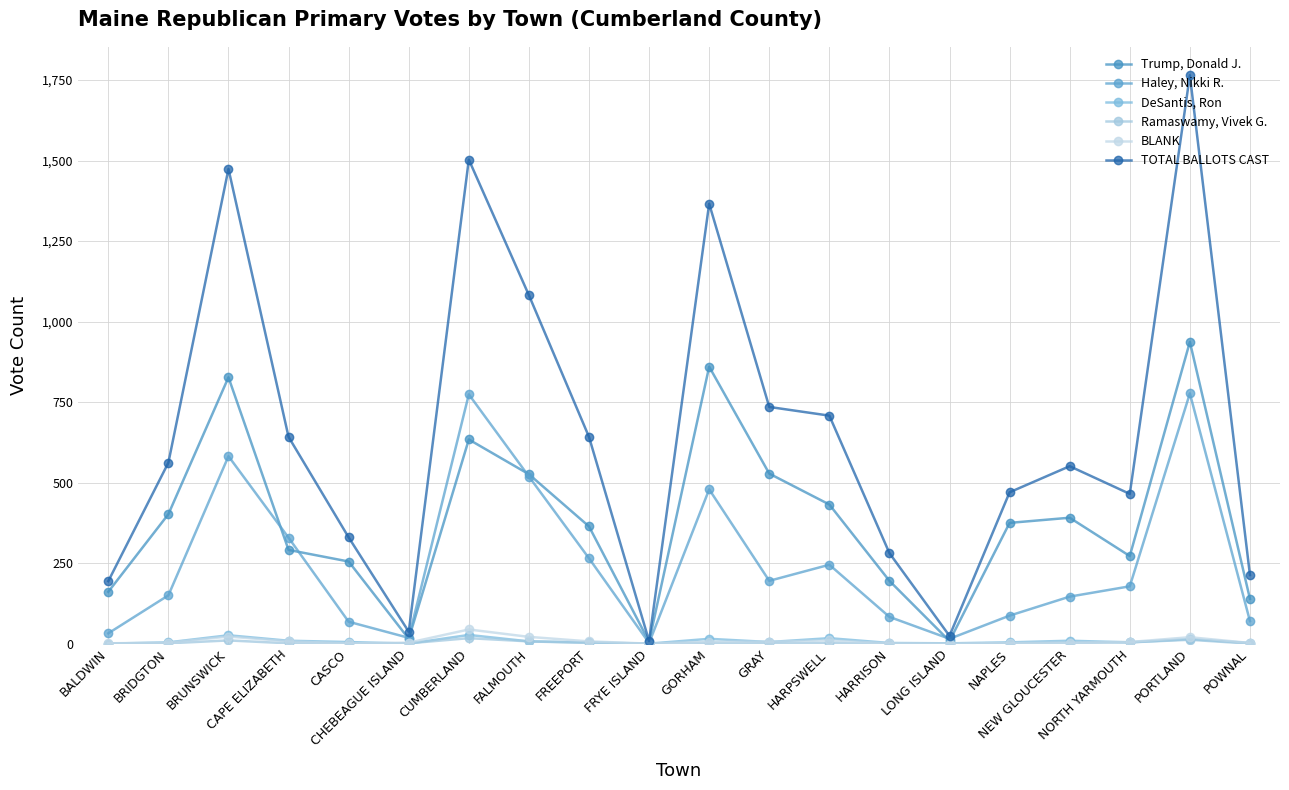

What position from the right is POWNAL?

1